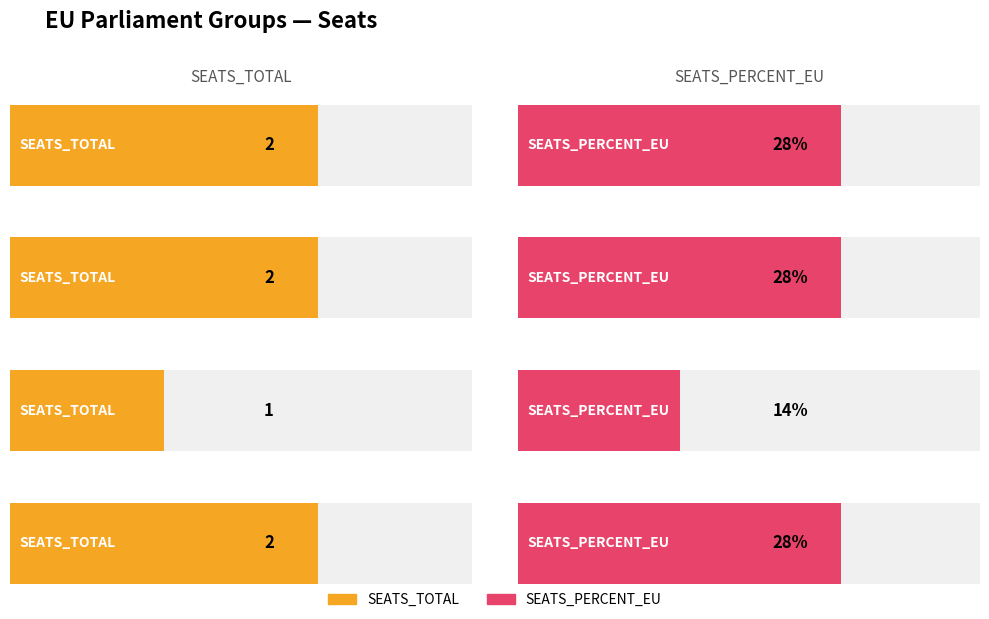

True or false: SEATS_TOTAL has a value of 0.9 at Renew.

False